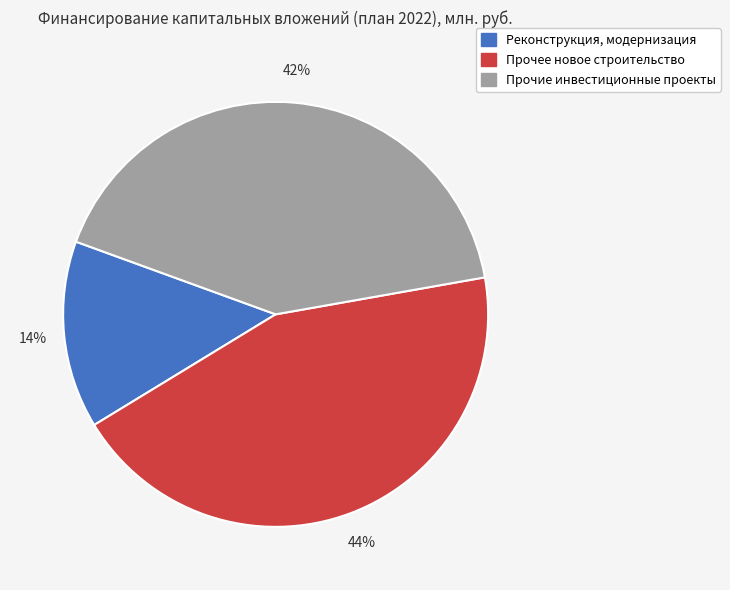

Is it true that Прочие инвестиционные проекты is 50% of the pie?

False